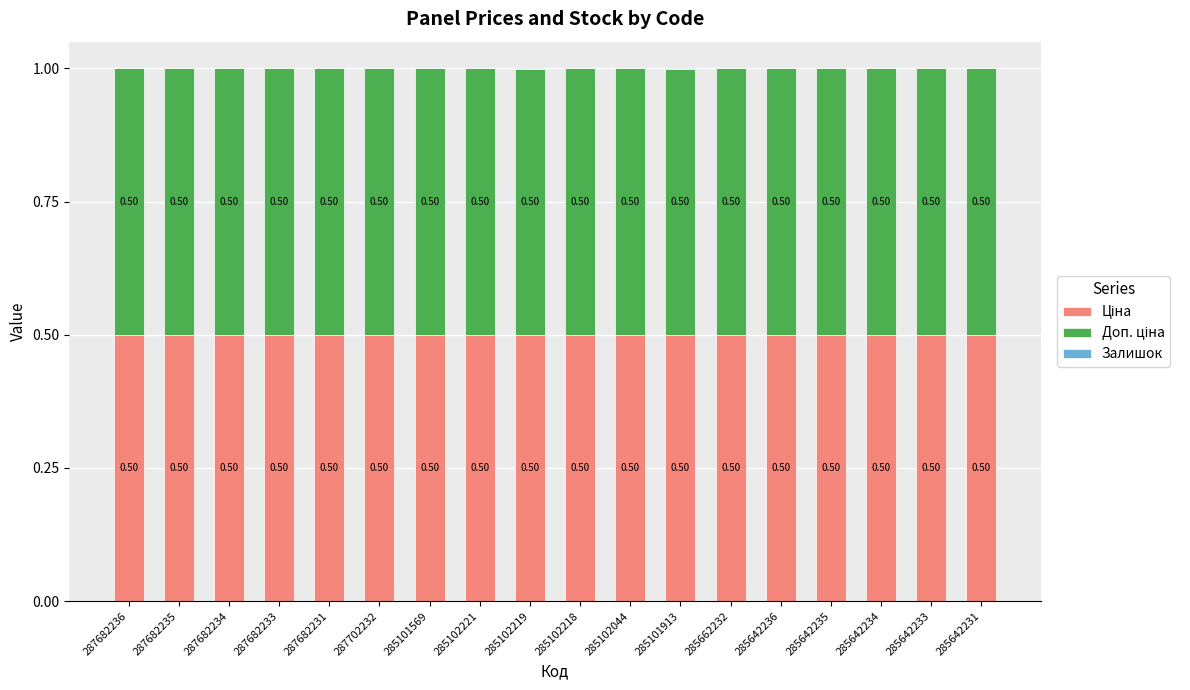

What is the total value across all series at 285102218?

1.0